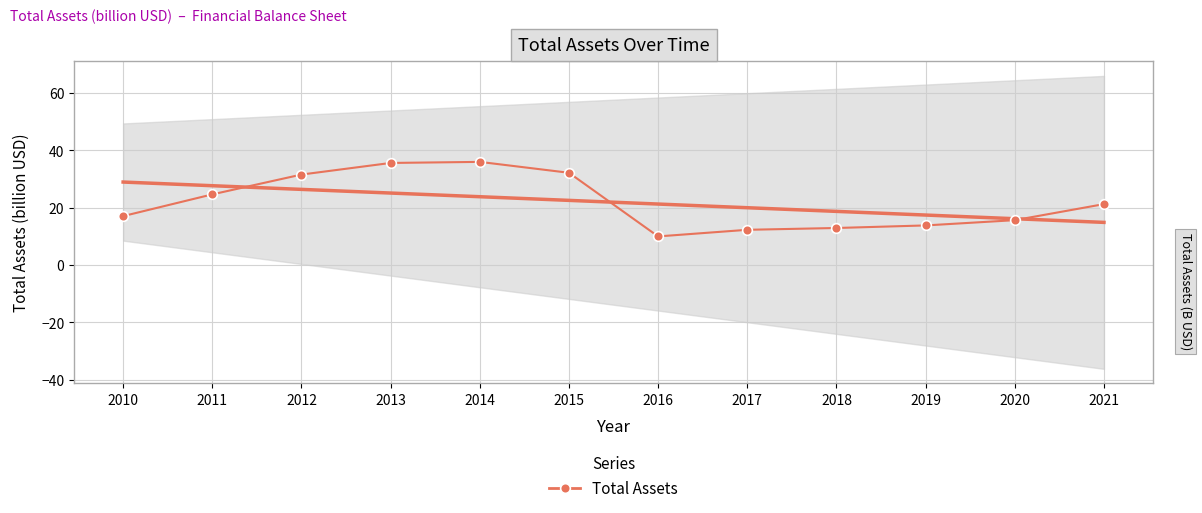

Rank the categories by value from highest to lowest.

2014, 2013, 2015, 2012, 2011, 2021, 2010, 2020, 2019, 2018, 2017, 2016